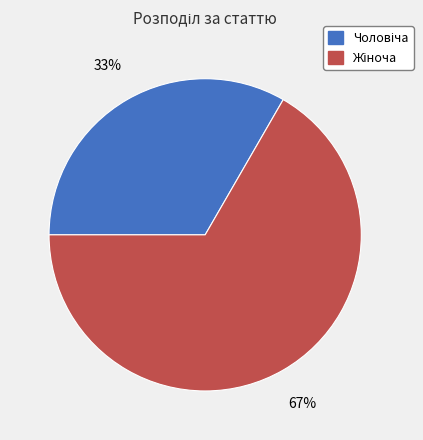

Is there a majority slice in this chart?

Yes